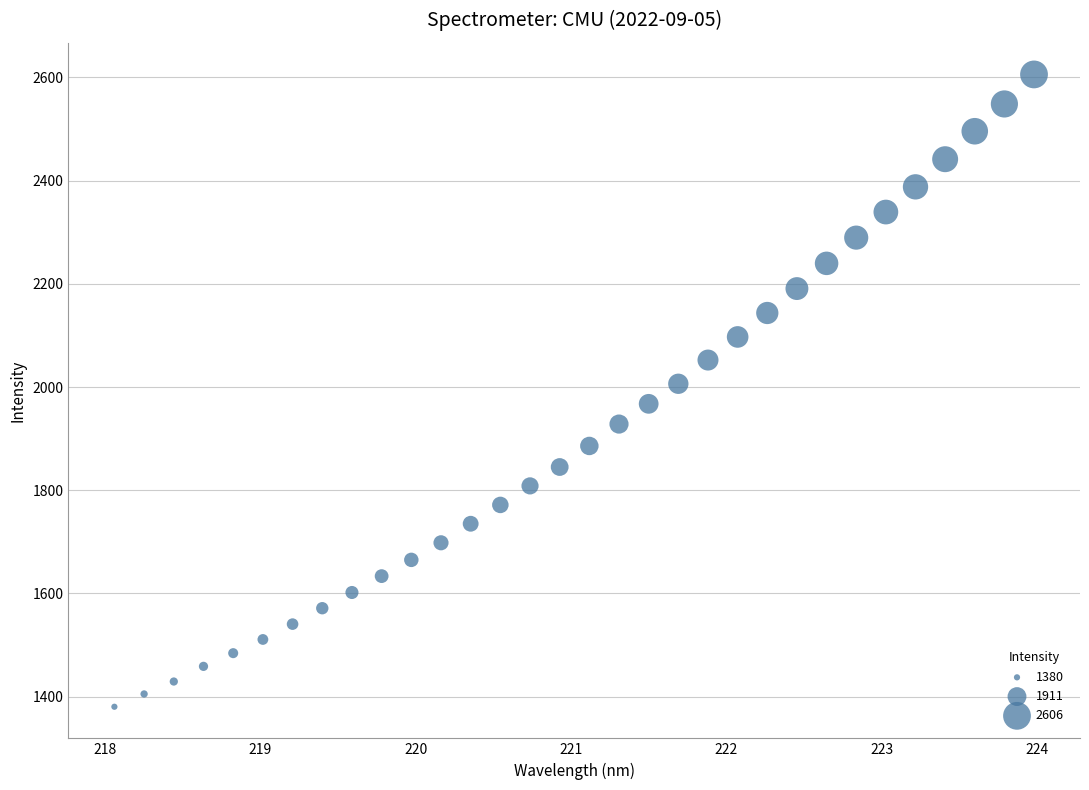

What is the range of Y values (max minus min)?

1225.5